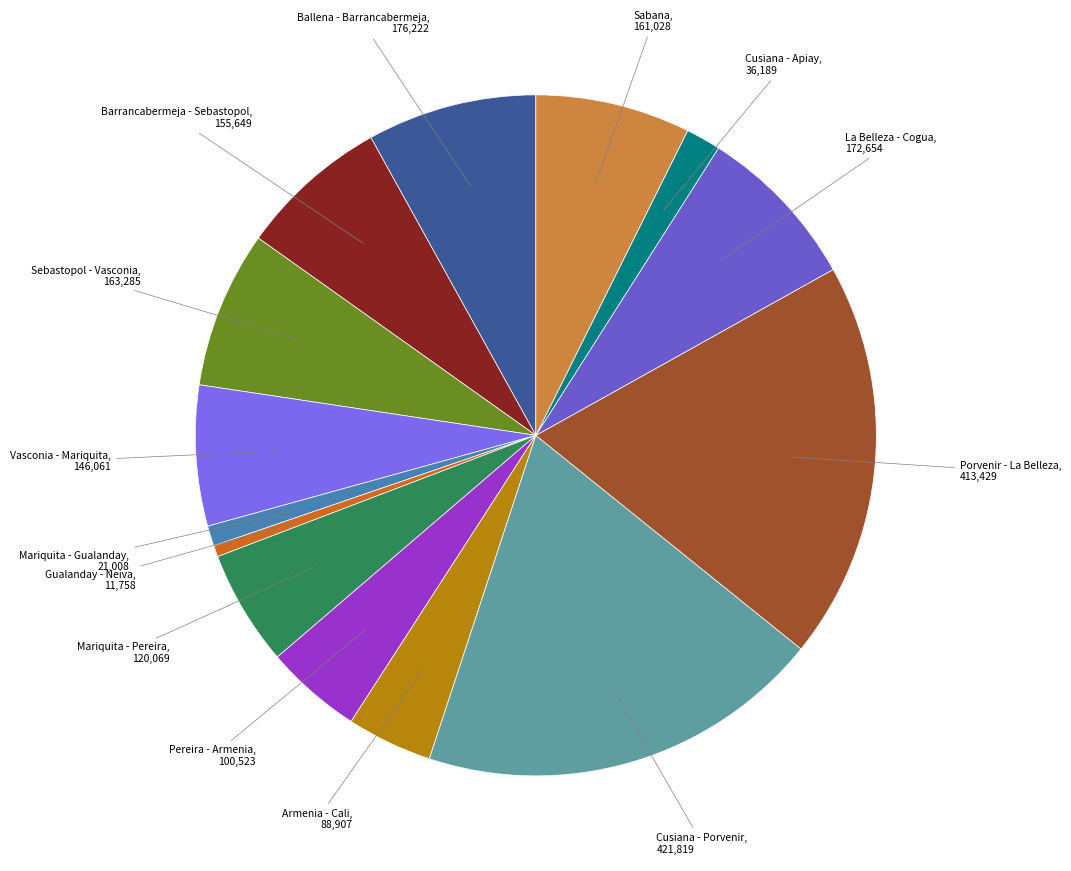

Does any single category account for the majority?

No